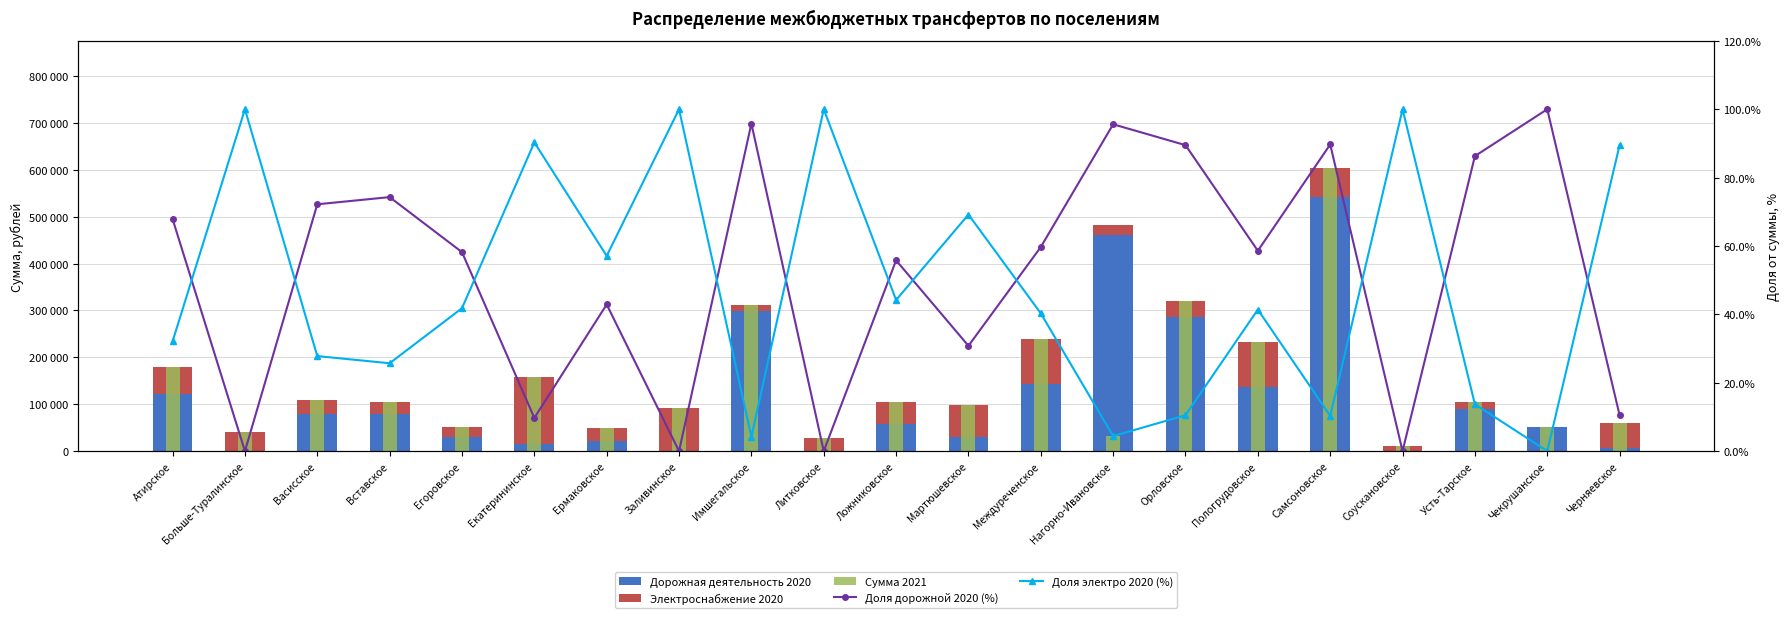

How many data points in Доля дорожной 2020 (%) are above 58?

12